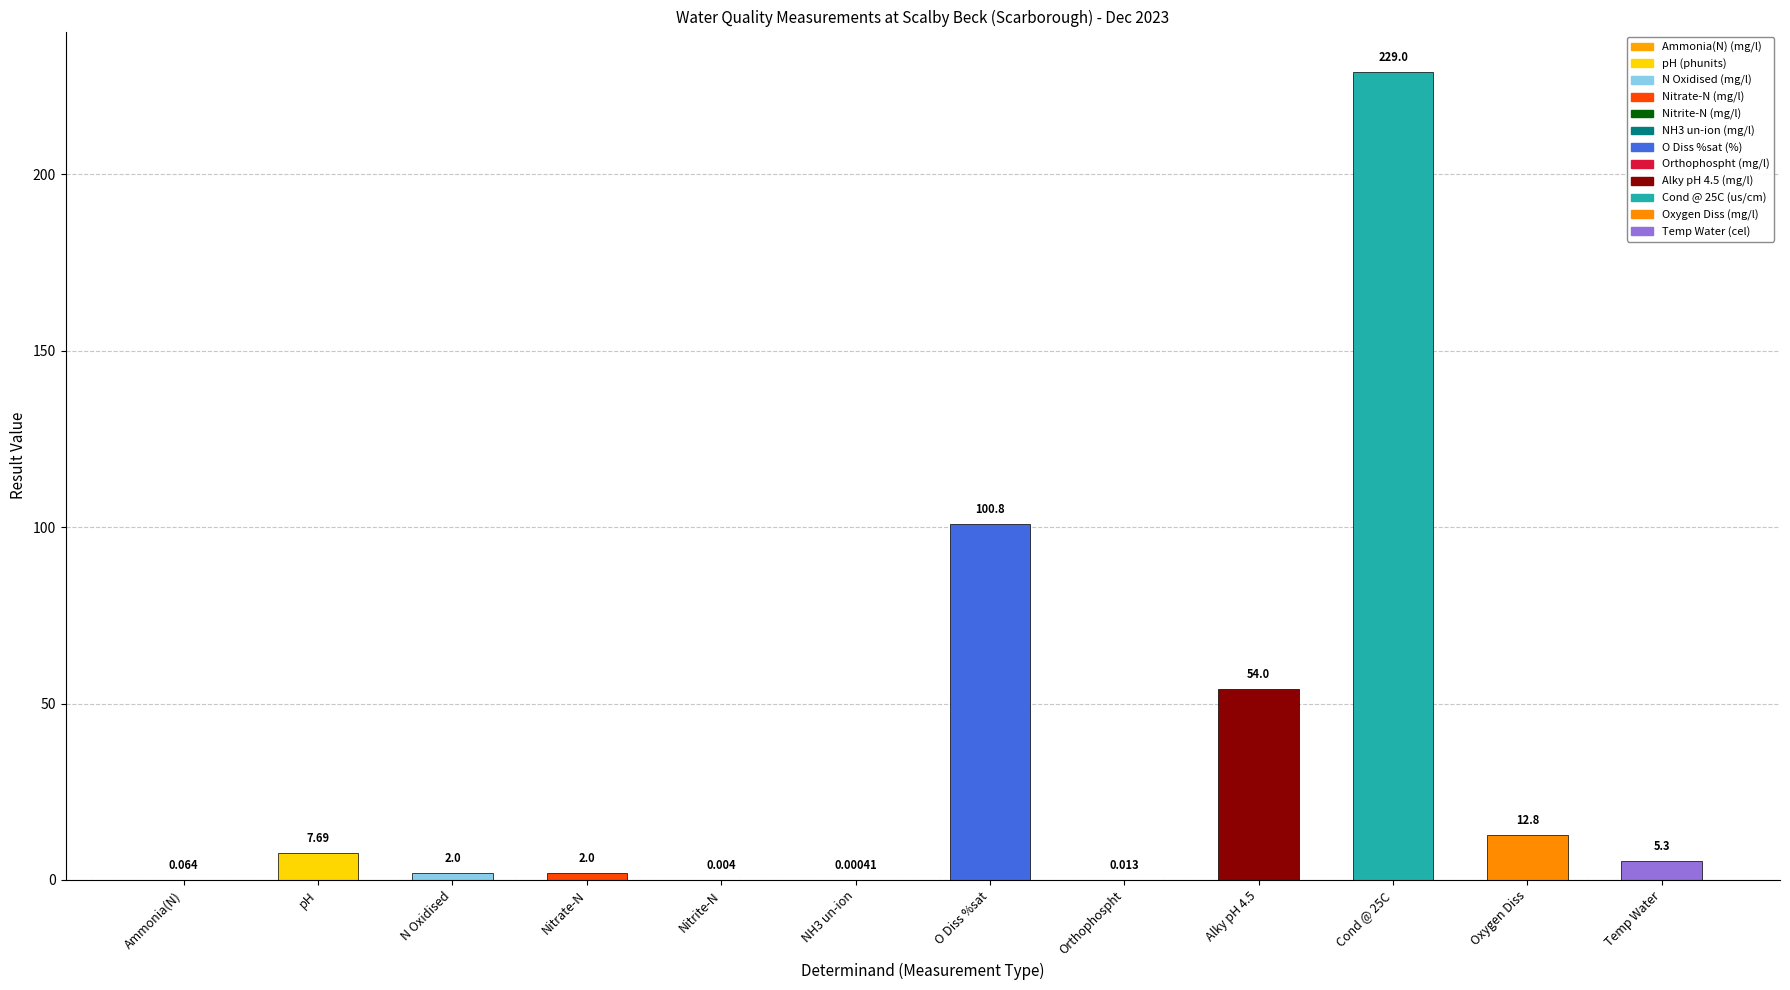

Are the bars horizontal?

No